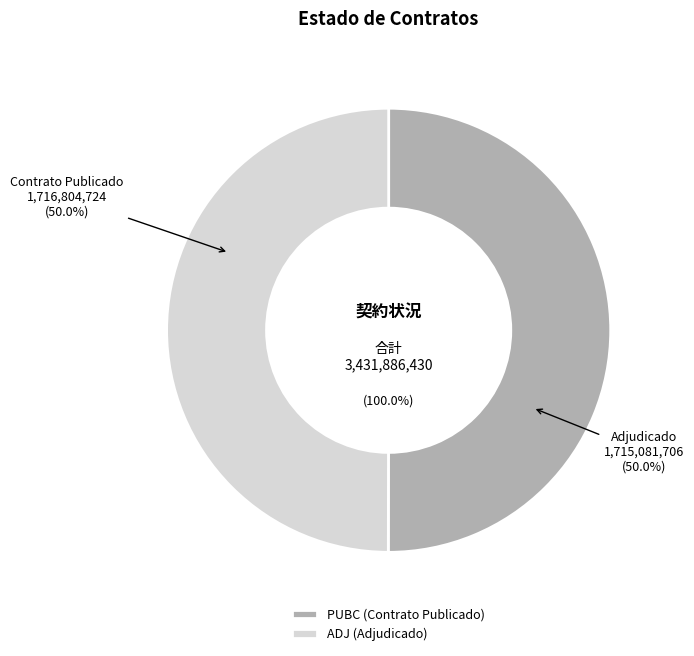

What is the majority slice?

PUBC